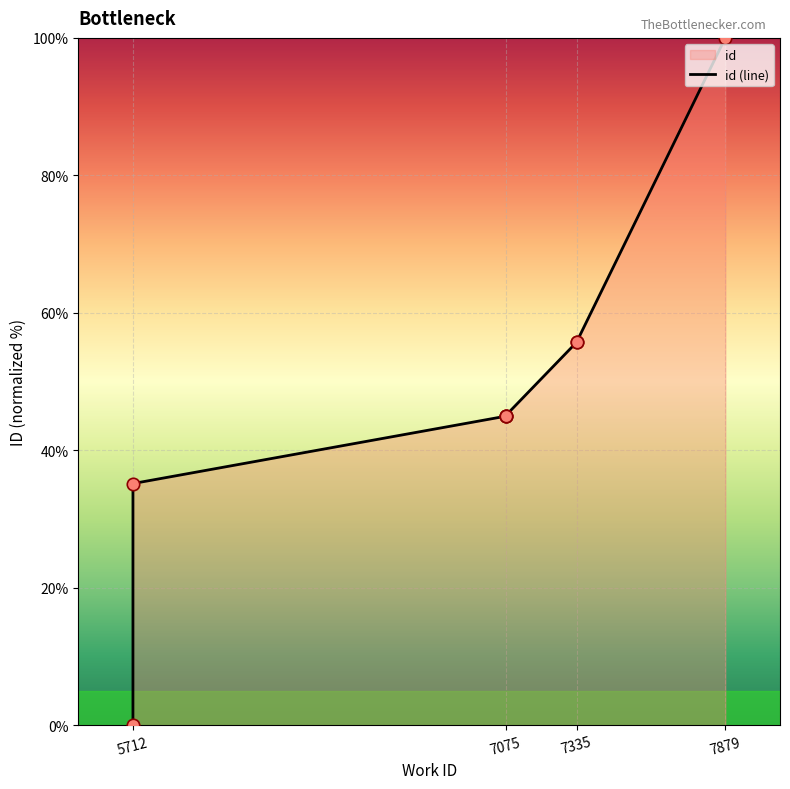

What is the ratio of the value at 5712 to the value at 7335?

0.6